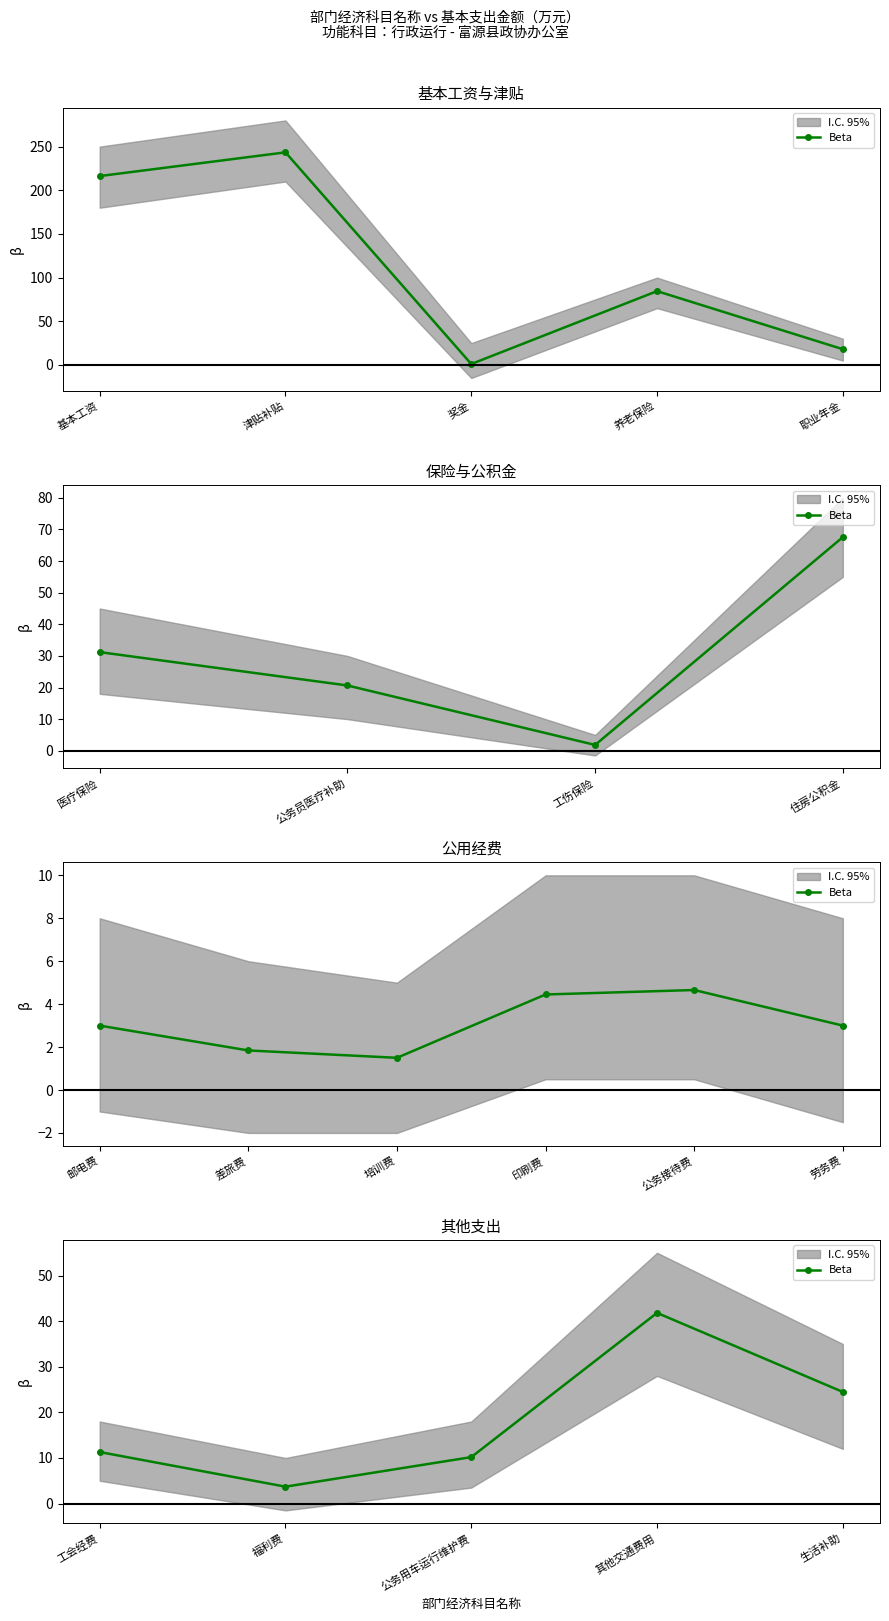

Is this an area chart (filled region under the line)?

No